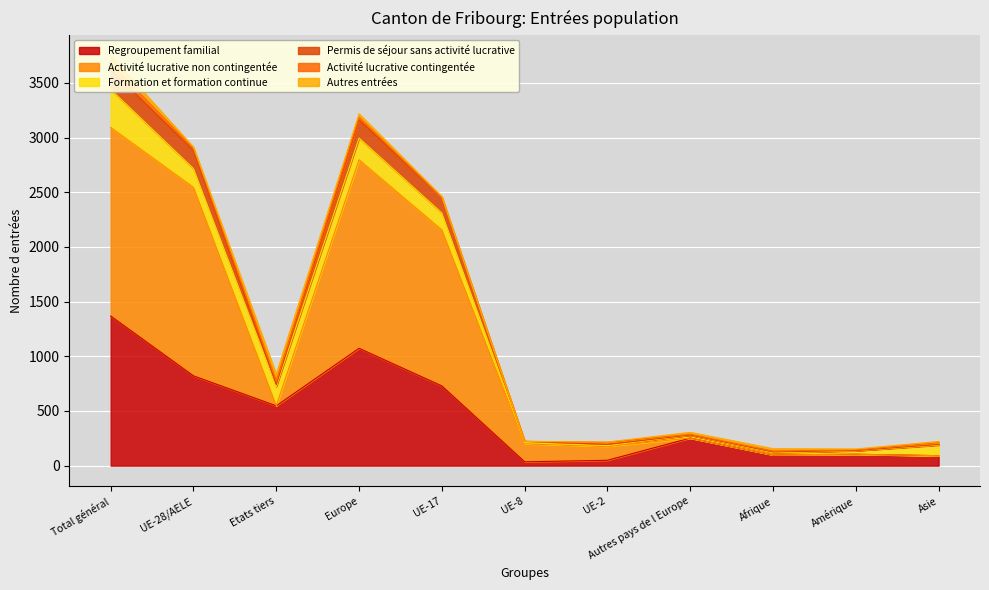

The value of Regroupement familial at UE-17 is 234. True or false?

False